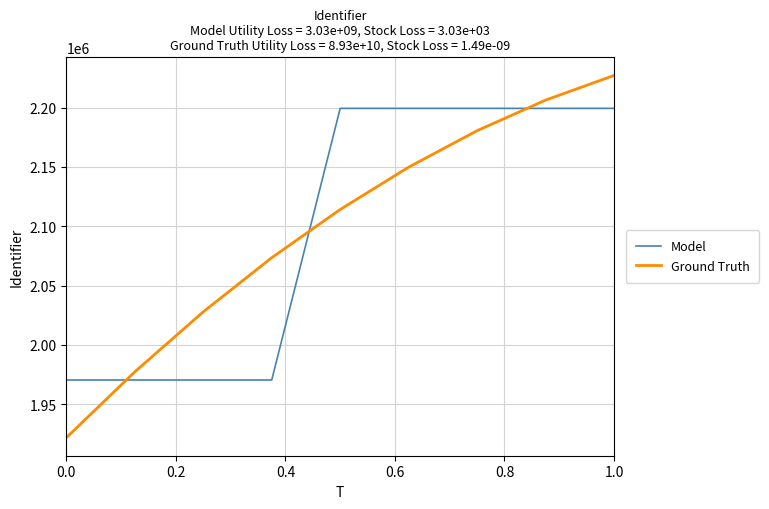

Rank the series by their maximum value, from lowest to highest.

Model, Ground Truth